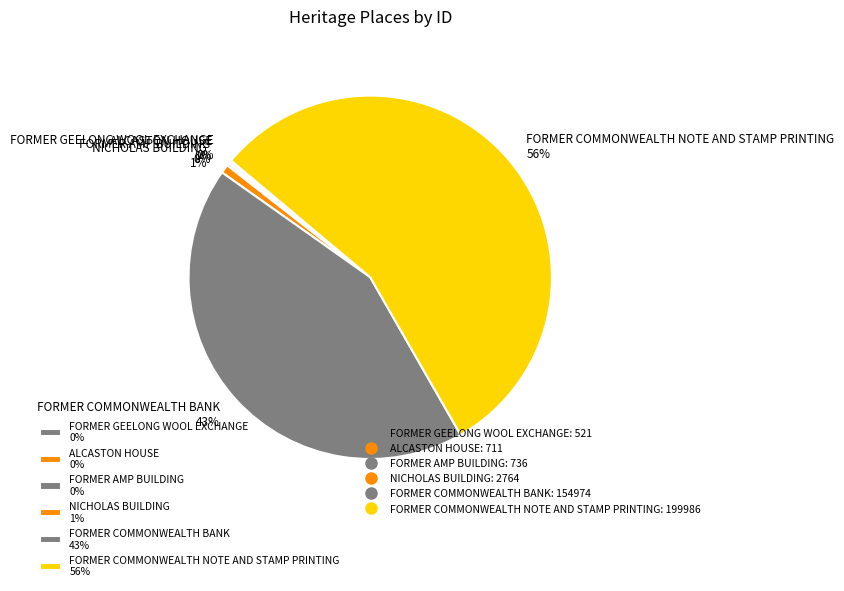

True or false: FORMER COMMONWEALTH BANK 43% accounts for 43% of the total.

True